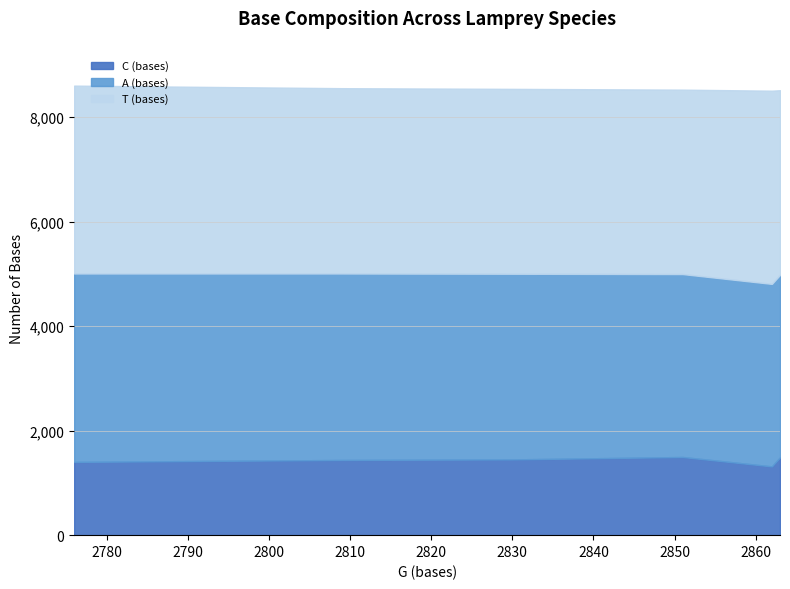

Which series has the largest range (max minus min)?

C (bases)